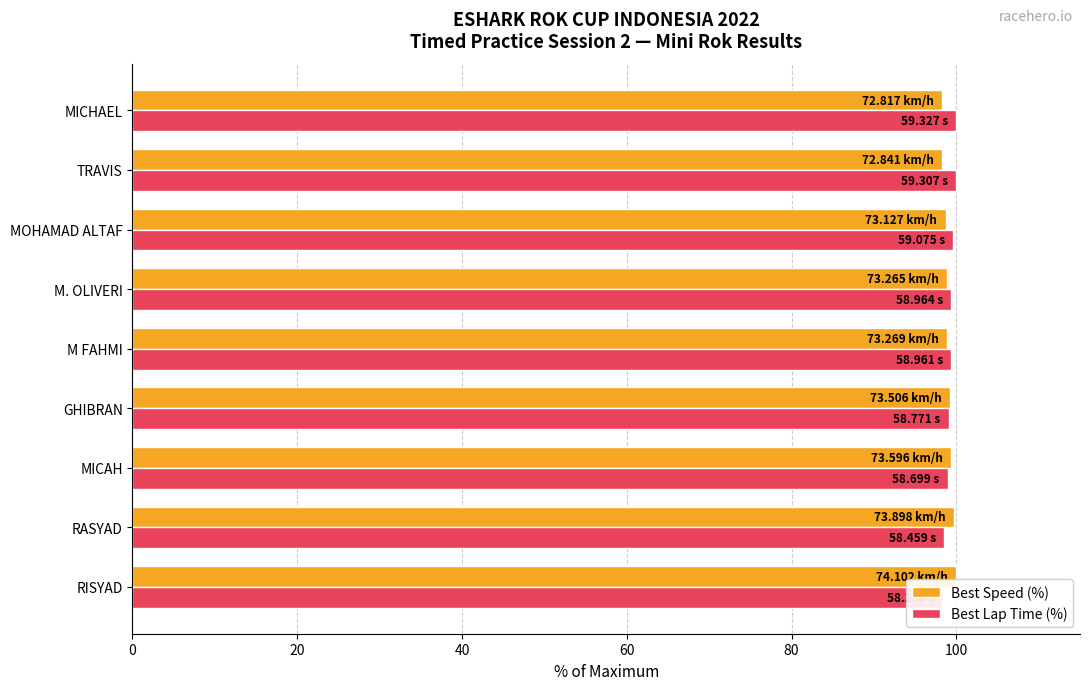

Between 60 and 7, which series saw the biggest shift?

Best Lap Time (%)